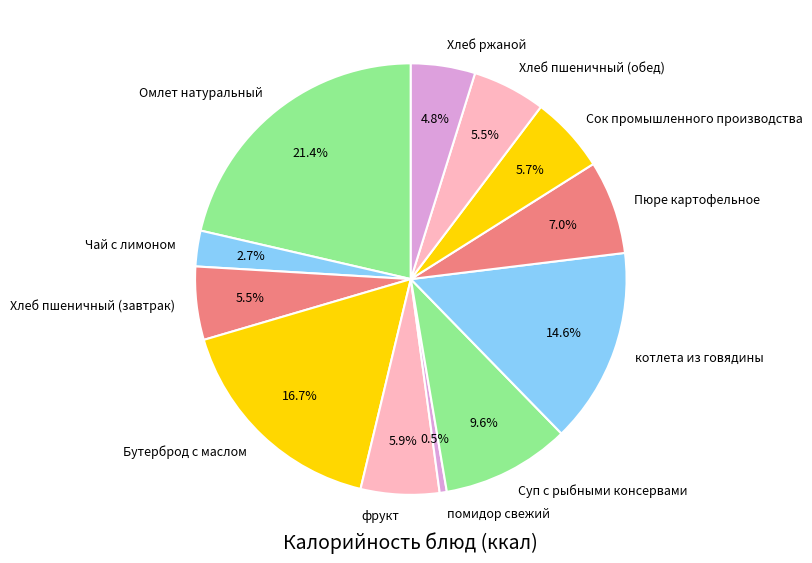

To the nearest percent, what is the difference between the Чай с лимоном and Бутерброд с маслом slice percentages?

14%